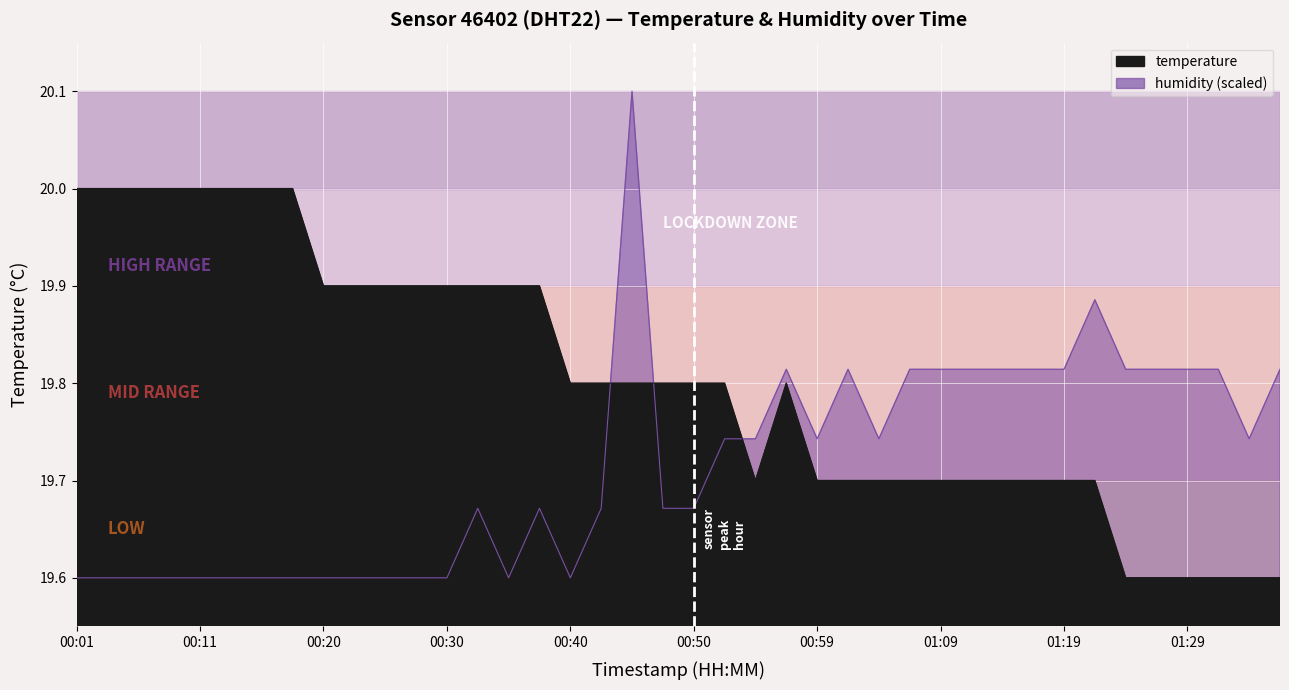

Which category has the highest value in the temperature series?

00:01